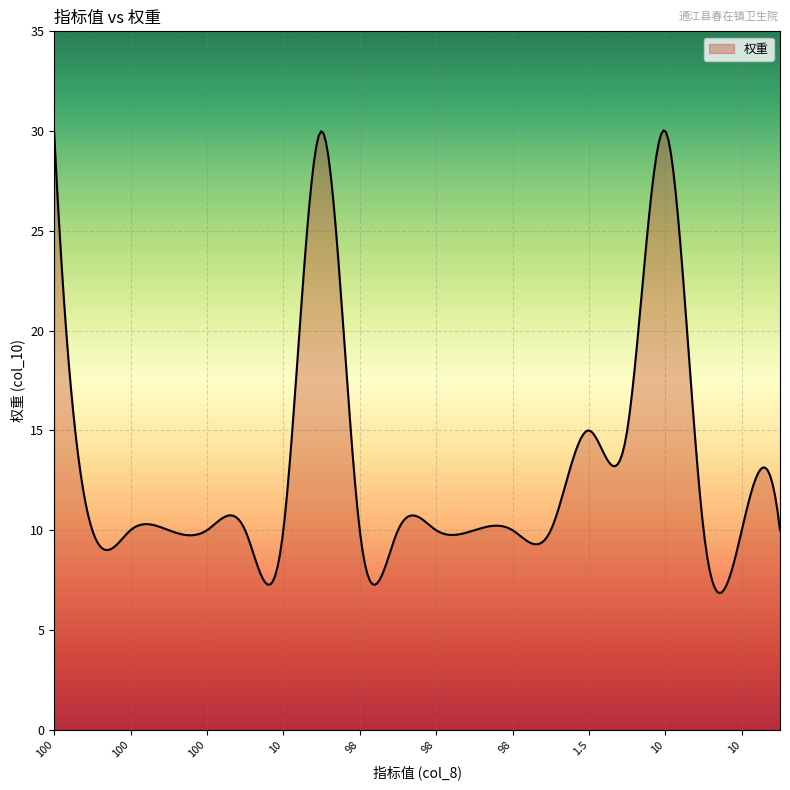

What is the greatest value displayed?

30.0